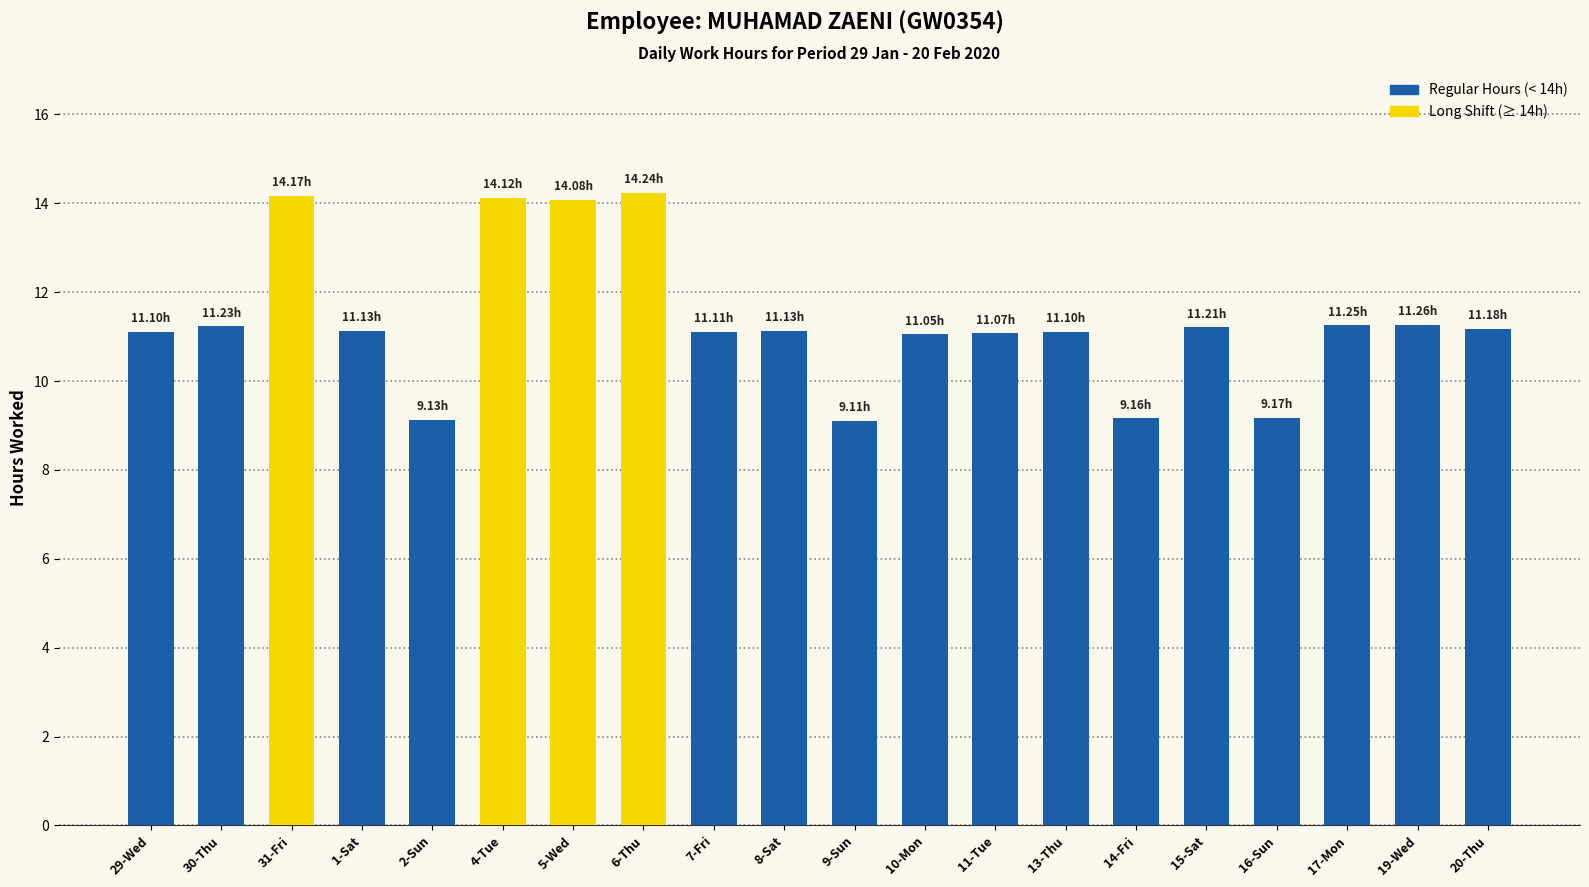

The chart shows a value of 11.2 at 30-Thu. True or false?

True